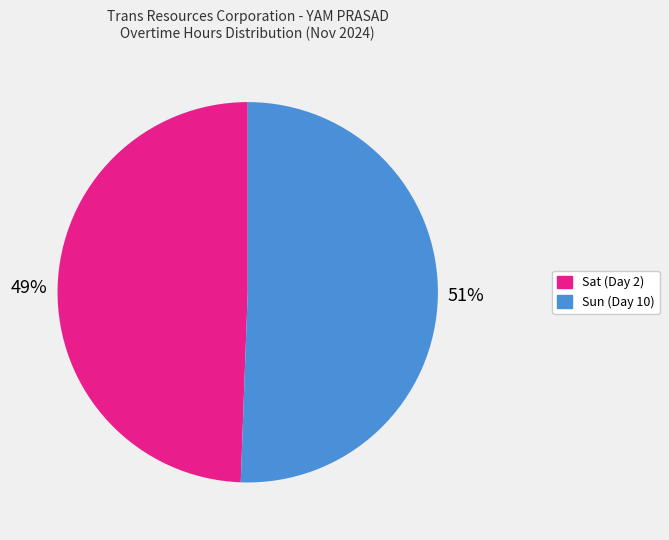

Approximately how many times larger is the value at Sun (Day 10) compared to Sat (Day 2)?

1.0